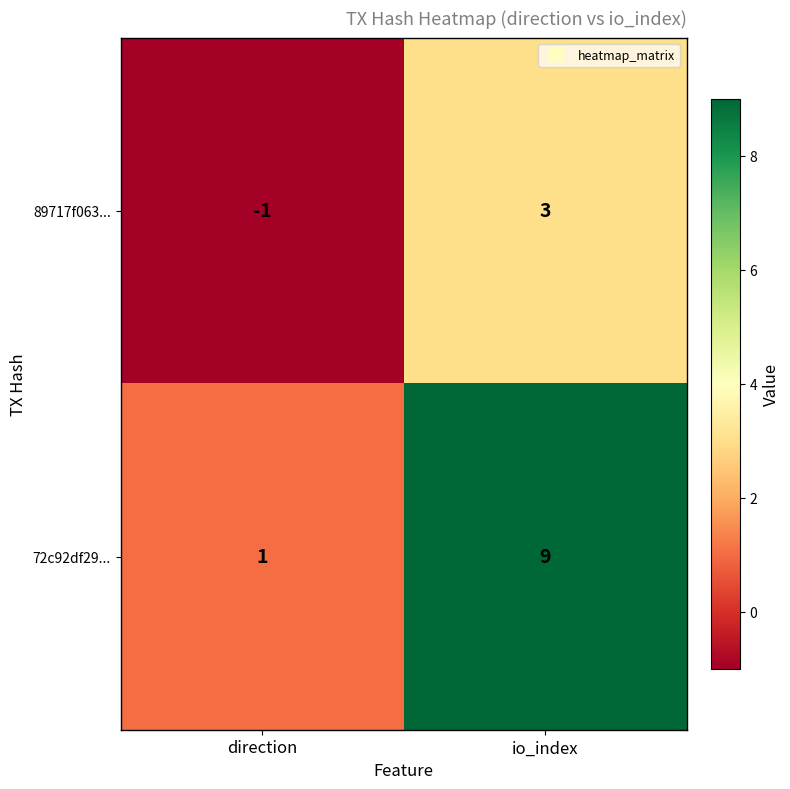

List the series in order of their overall mean, highest first.

72c92df29..., 89717f063...